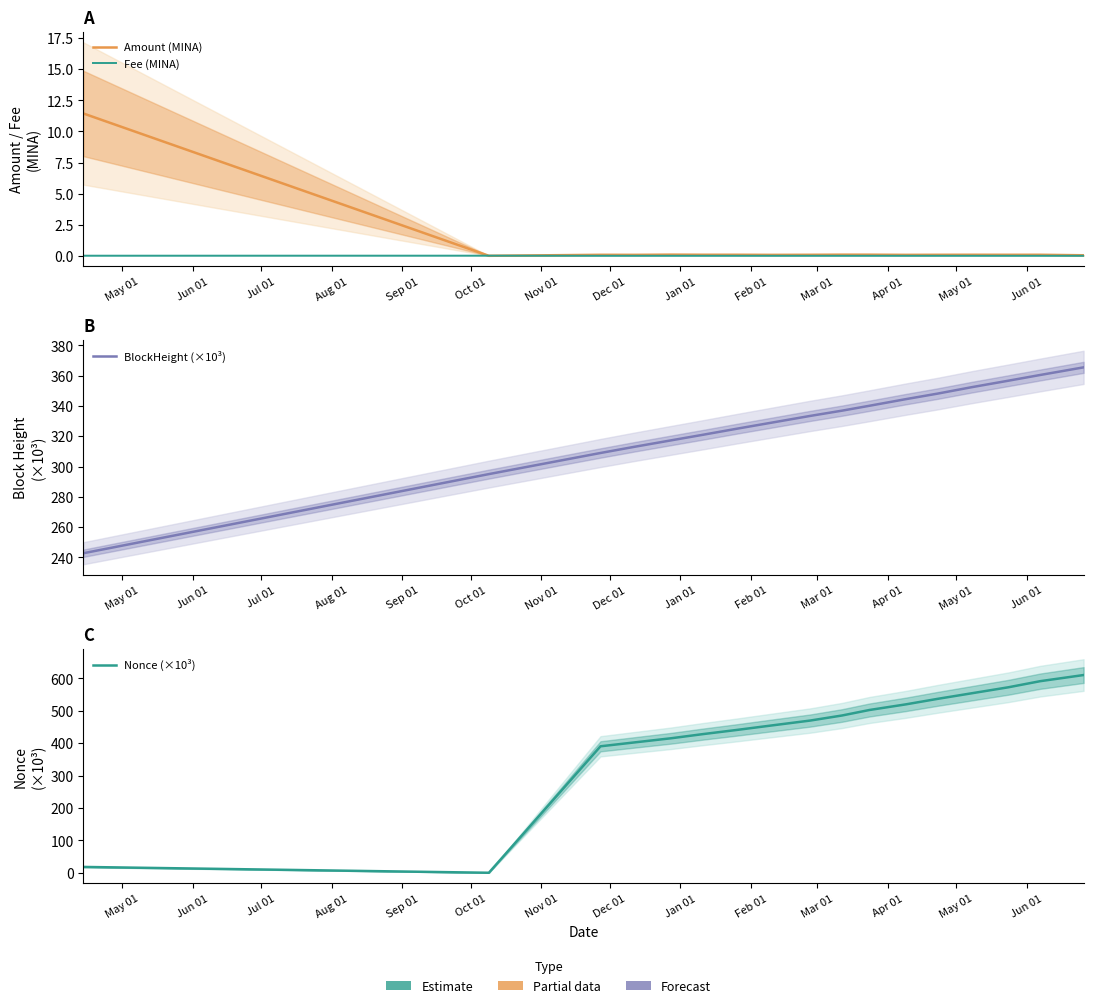

Which series has the widest spread of values?

Nonce (×10³)